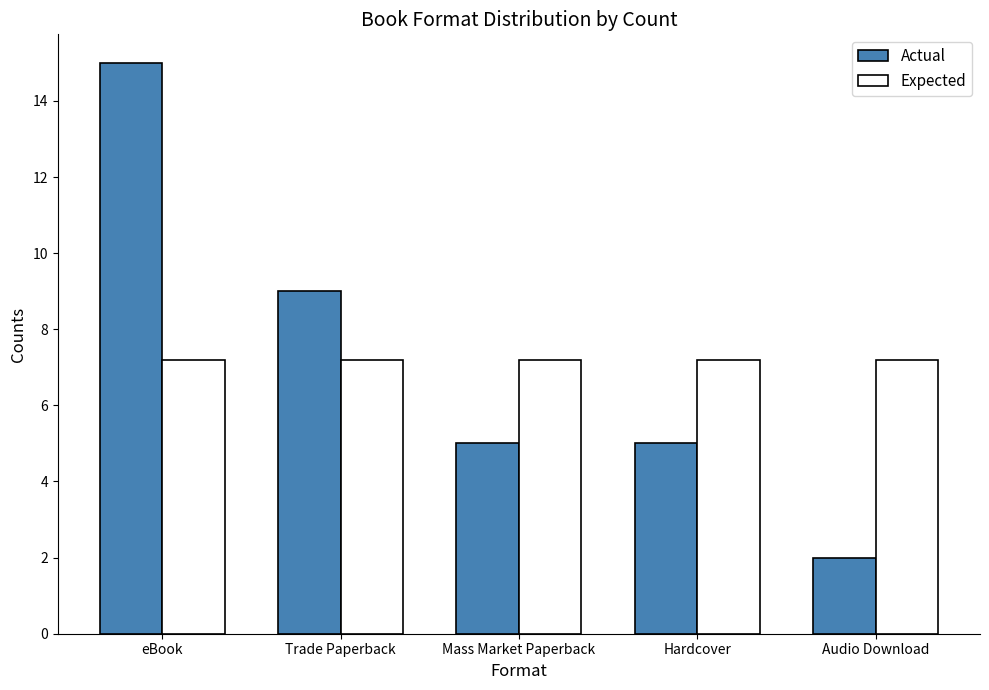

What is the difference between the highest and lowest values at Trade Paperback?

1.8